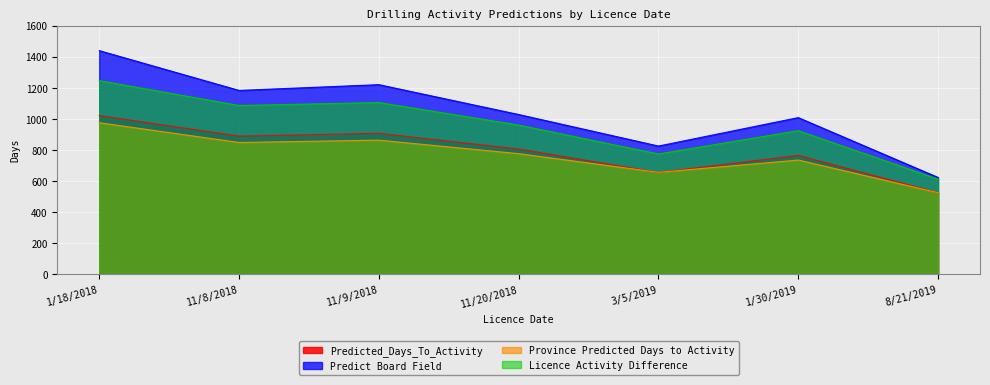

Where is the first local maximum for Predict Board Field?

11/9/2018